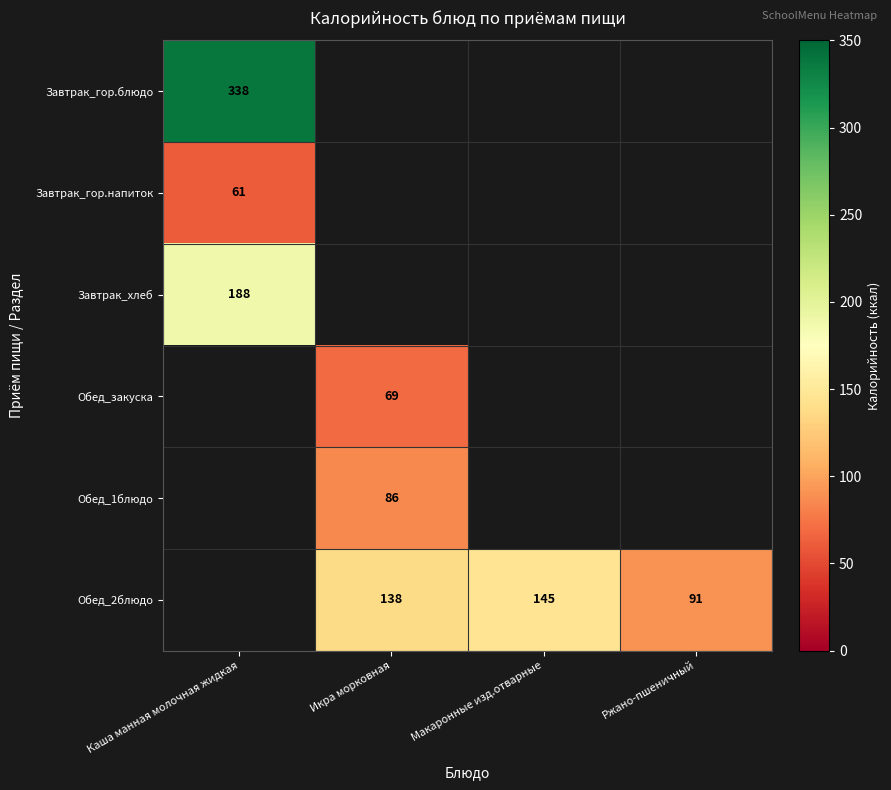

Is the value of Обед_1блюдо at Икра морковная greater than the value of Обед_2блюдо at Ржано-пшеничный?

No